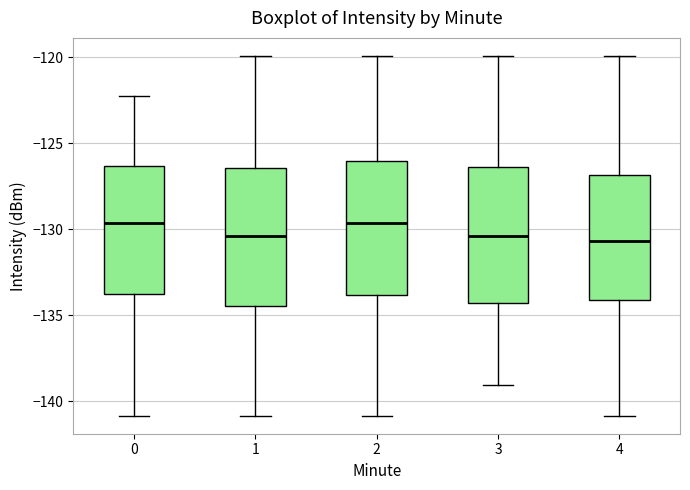

Where is the upper edge of the box at x = 1 on the y-axis? The values are not printed on the chart, so give them approximately, as read against the axis.

-126.5